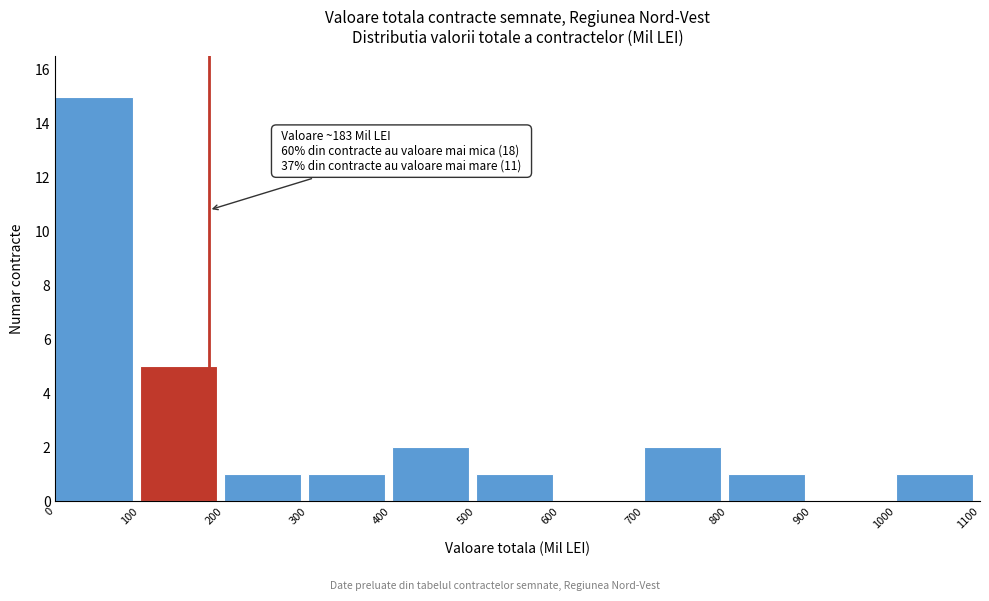

Over which range of the x-axis is the bar tallest?

0 to 100